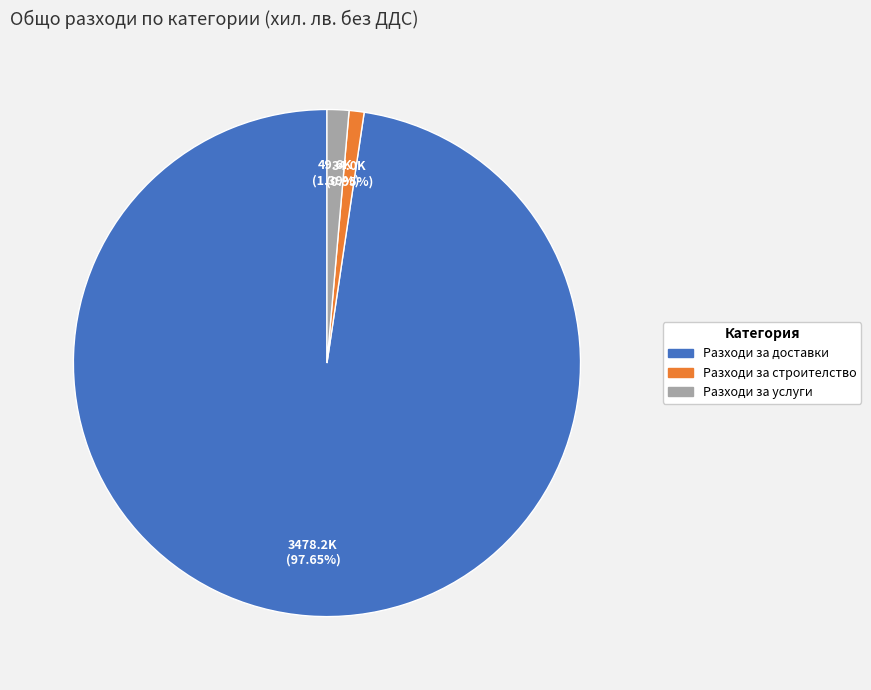

Count the number of slices in the pie.

3